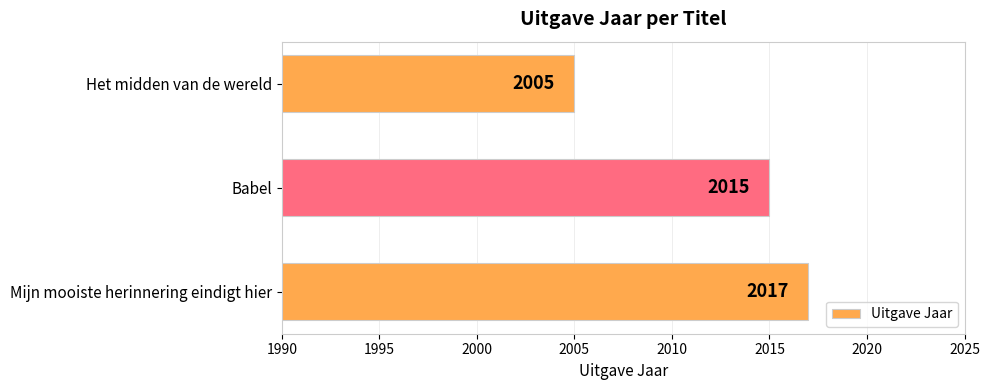

Reading bottom to top, what are all the values shown in this chart?

Mijn mooiste herinnering eindigt hier=2017	Babel=2015	Het midden van de wereld=2005